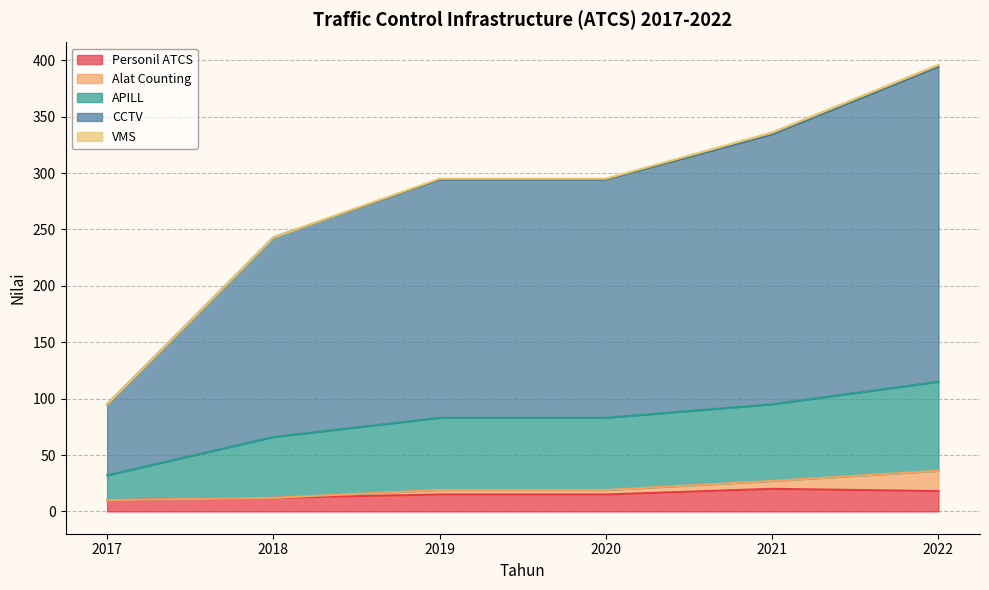

What is the lowest value of the Personil ATCS series?

10